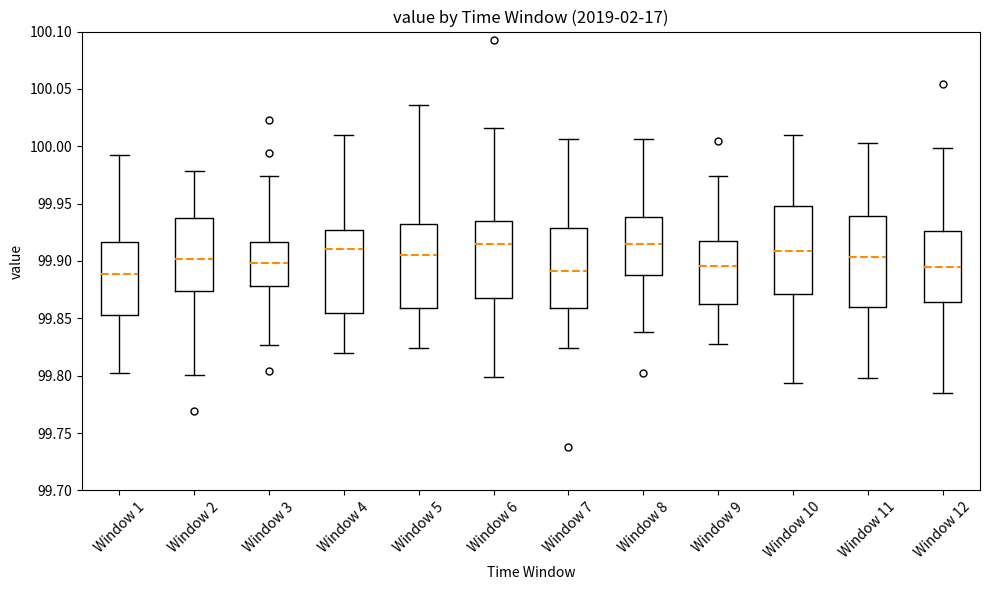

Where is the upper edge of the box for Window 1 on the y-axis? The values are not printed on the chart, so give them approximately, as read against the axis.

99.915